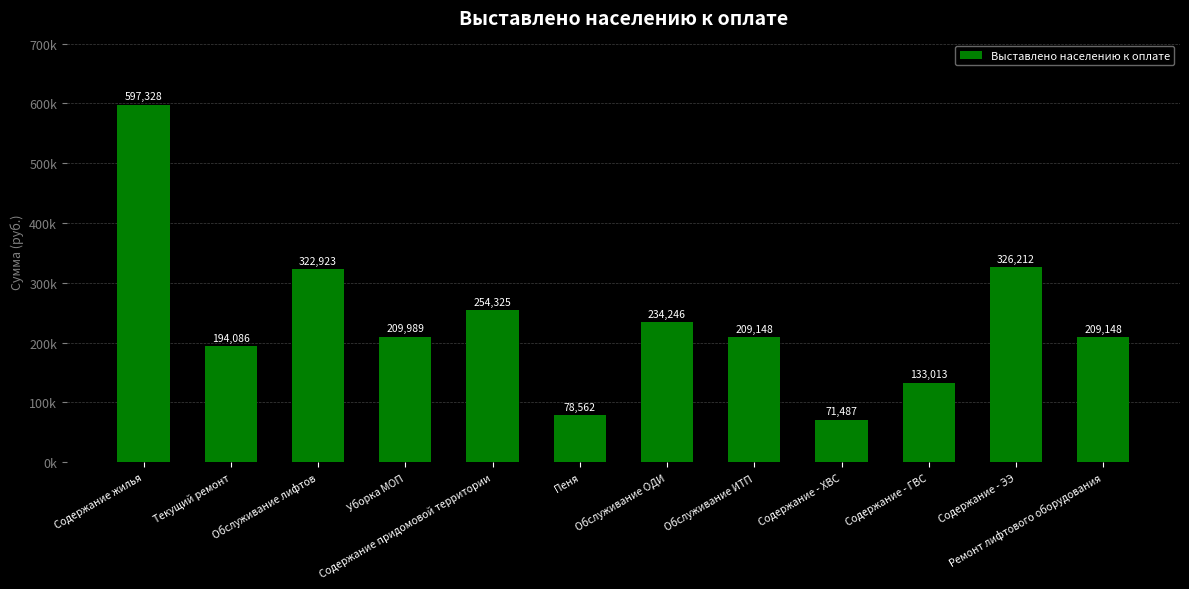

Are the bars horizontal?

No